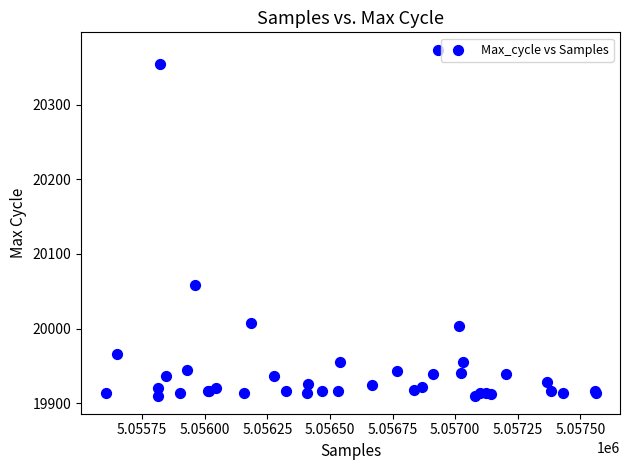

What Y value in the scatter plot is closest to 20141?

20058